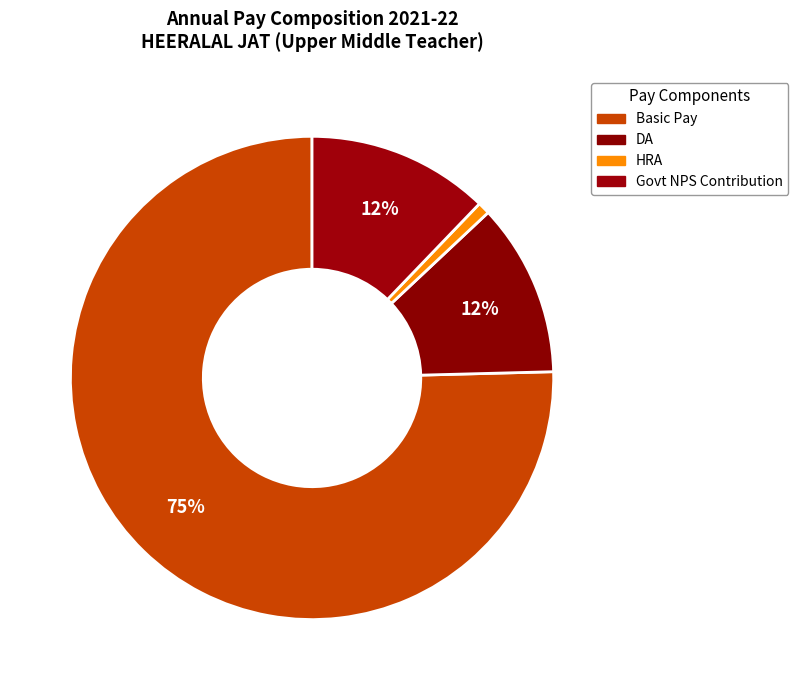

How many slices are in this pie chart?

4